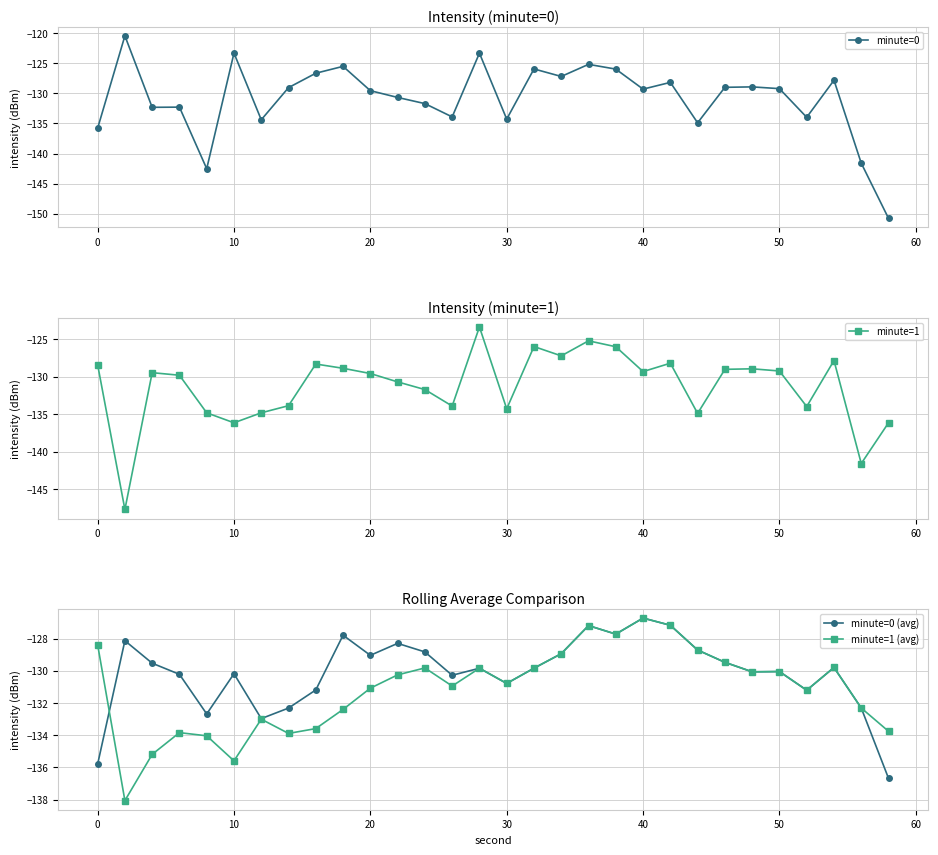

What is the highest value of the minute=0 (avg) series?

-126.7